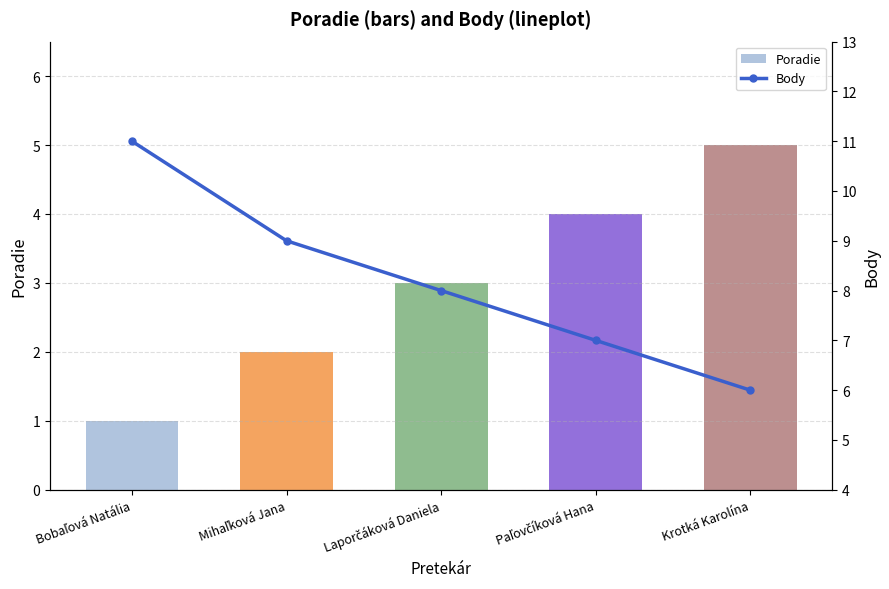

How many data points in Poradie are above 3?

2